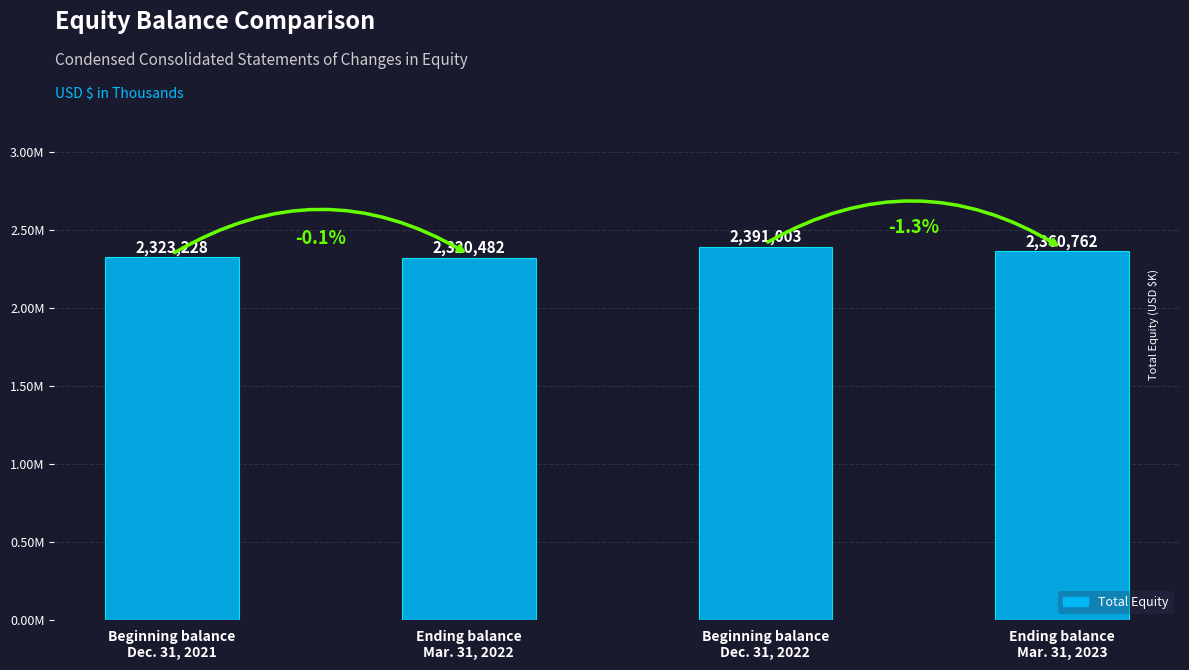

Reading left to right, extract all data points from this chart.

Beginning balance
Dec. 31, 2021=2323228	Ending balance
Mar. 31, 2022=2320482	Beginning balance
Dec. 31, 2022=2391003	Ending balance
Mar. 31, 2023=2360762